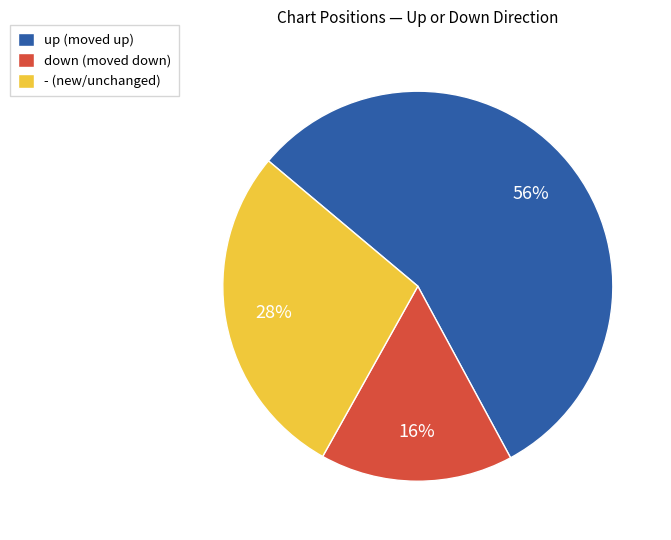

Does any single category account for the majority?

Yes